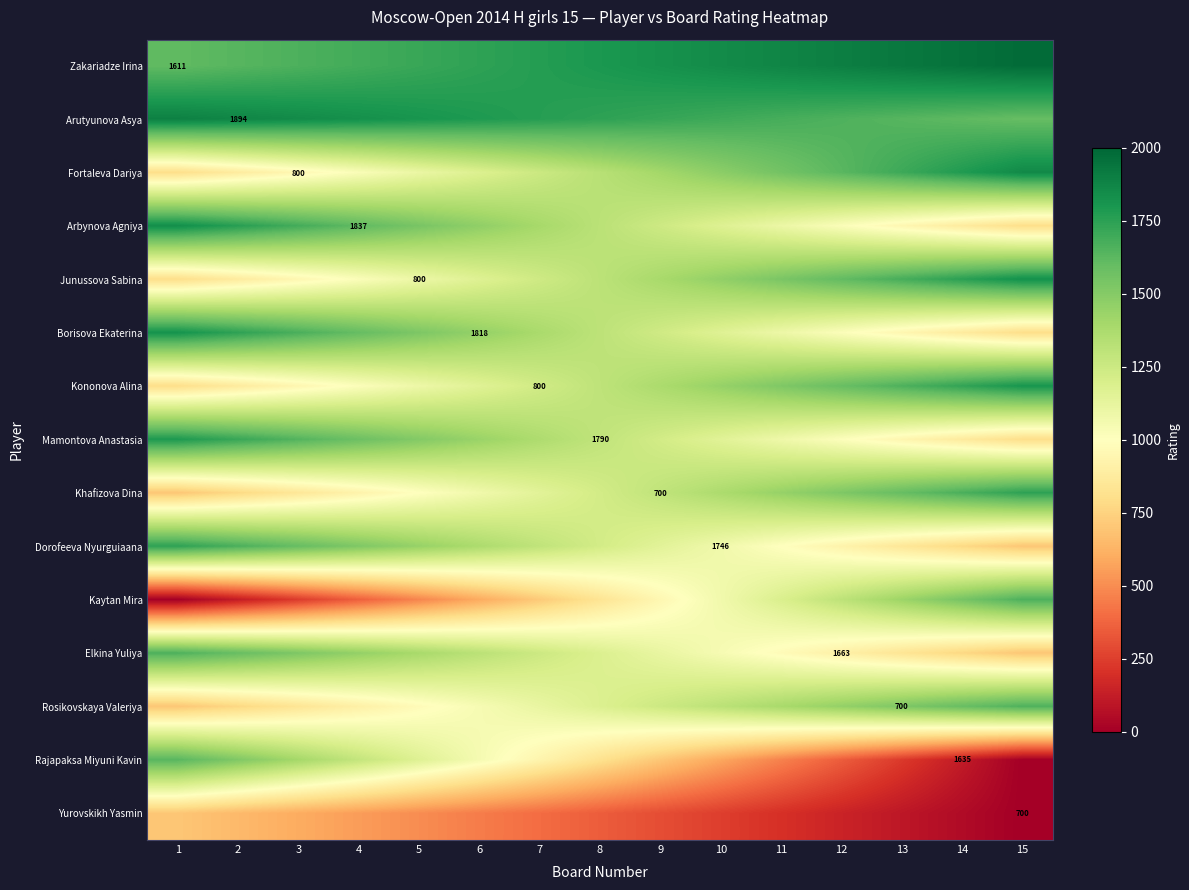

Which category has the highest value across all series?

15